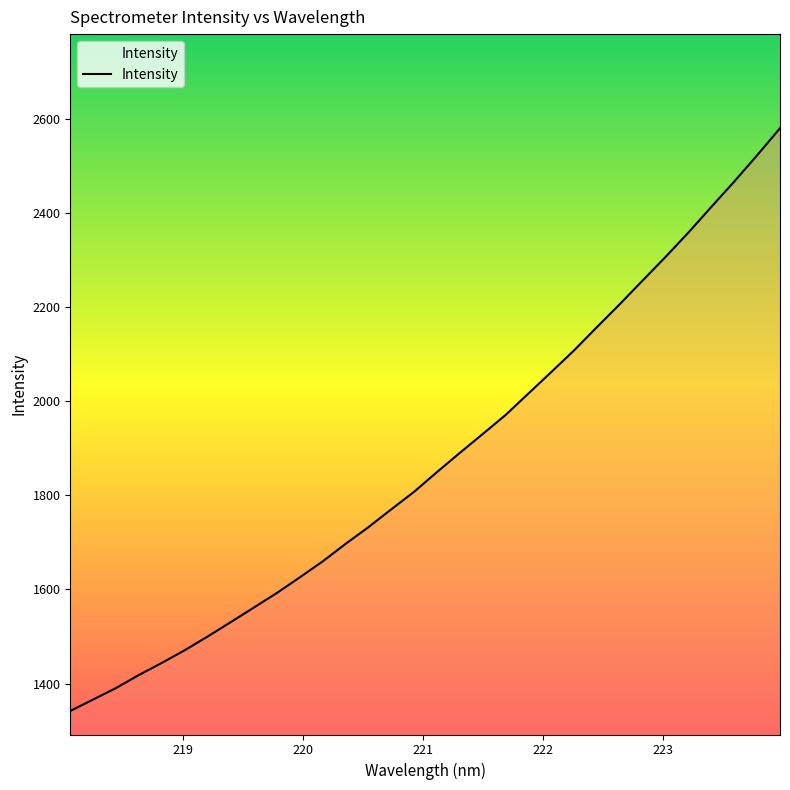

How many values are below 1849?

16